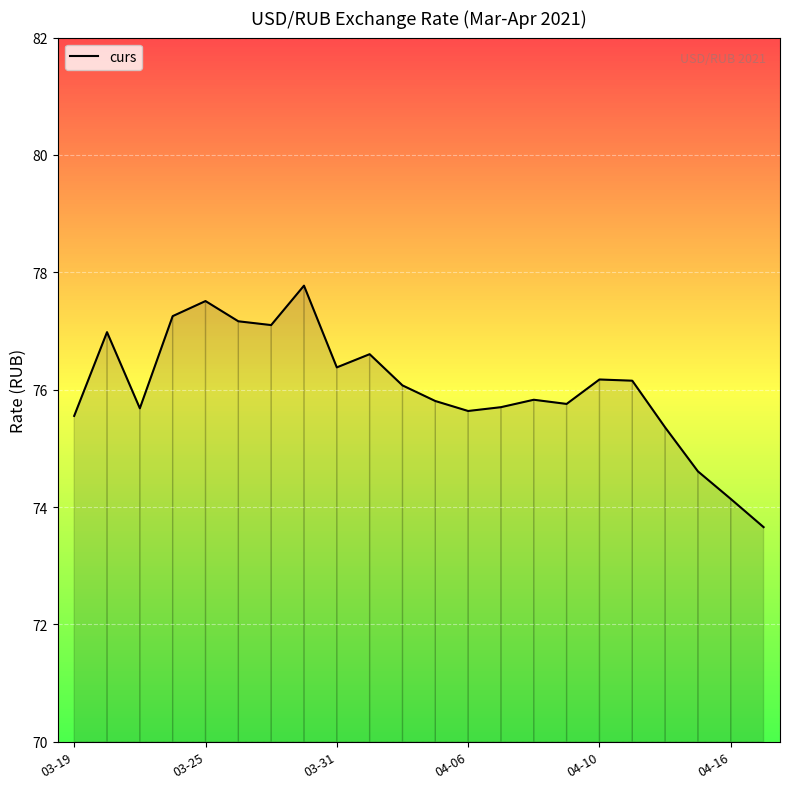

What is the difference between the maximum and minimum values?

4.1